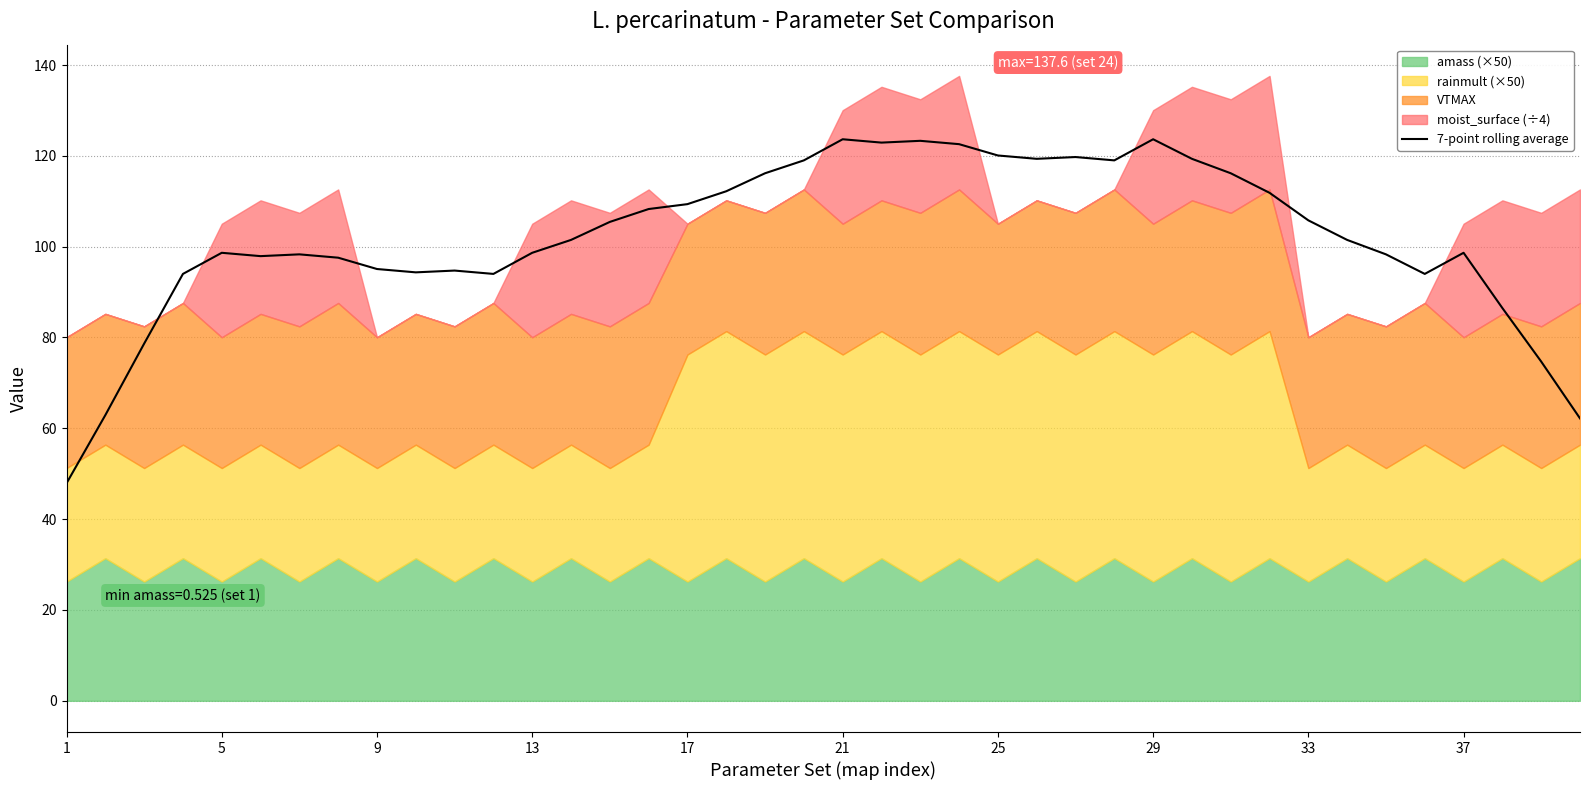

Is it true that 7-point rolling average equals 46.1 at 33?

False